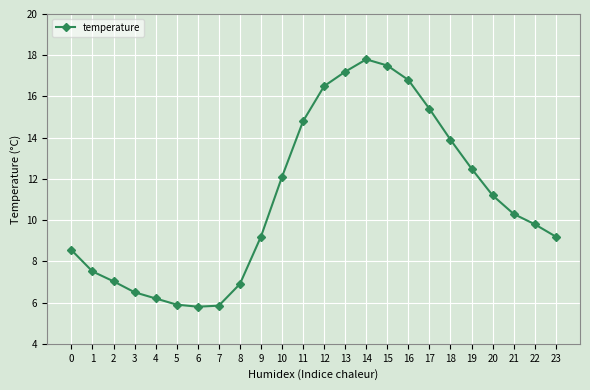

What is the smallest value displayed?

5.8